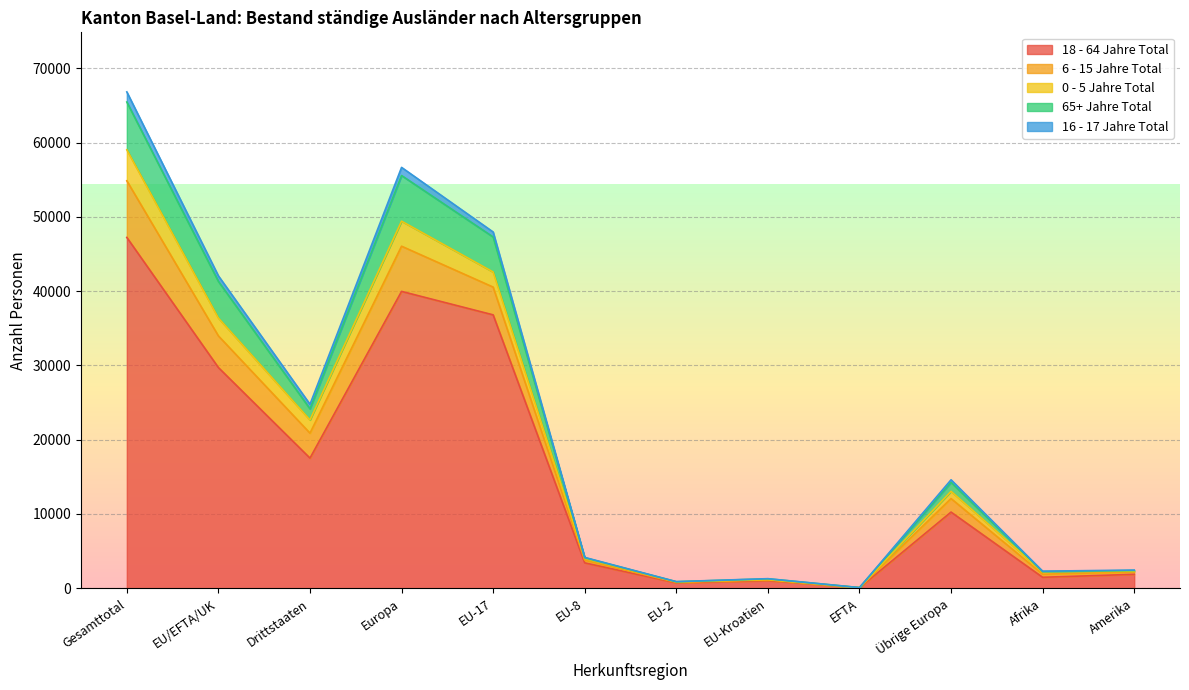

At which category is the sum across all series the highest?

Gesamttotal